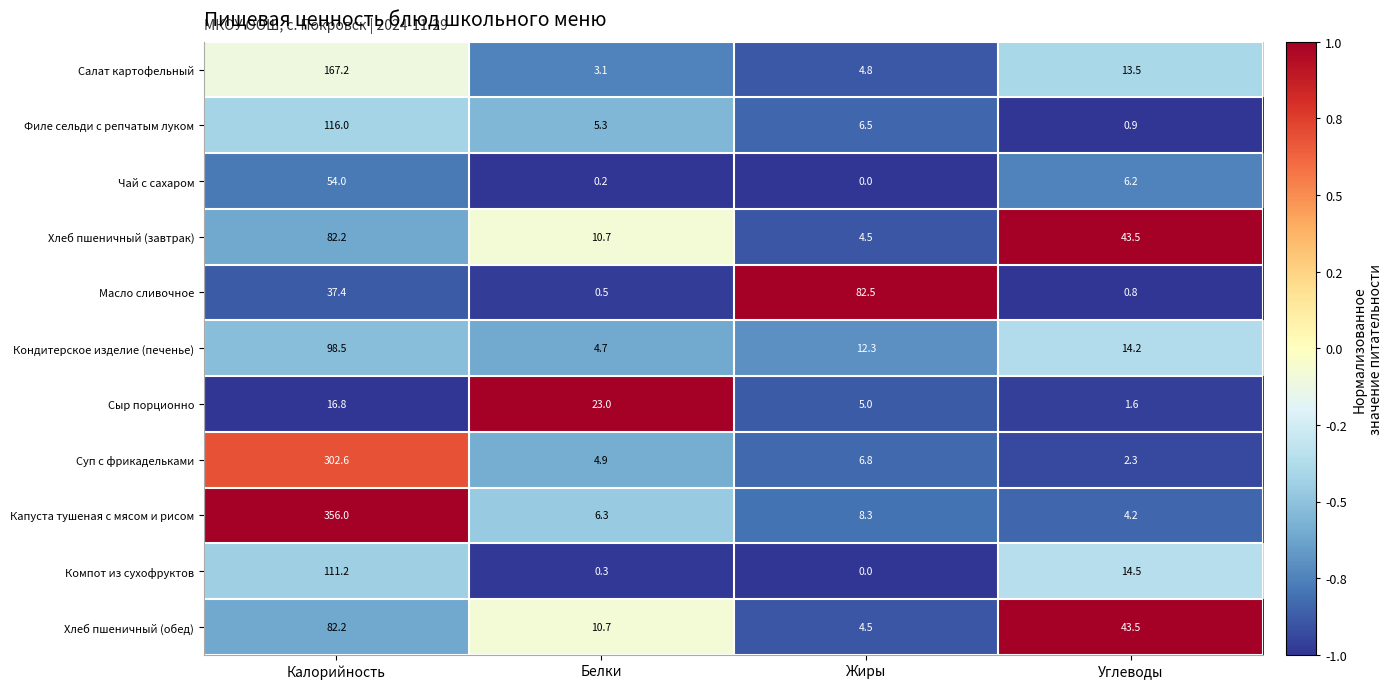

Read the Филе сельди с репчатым луком value at Углеводы.

0.9